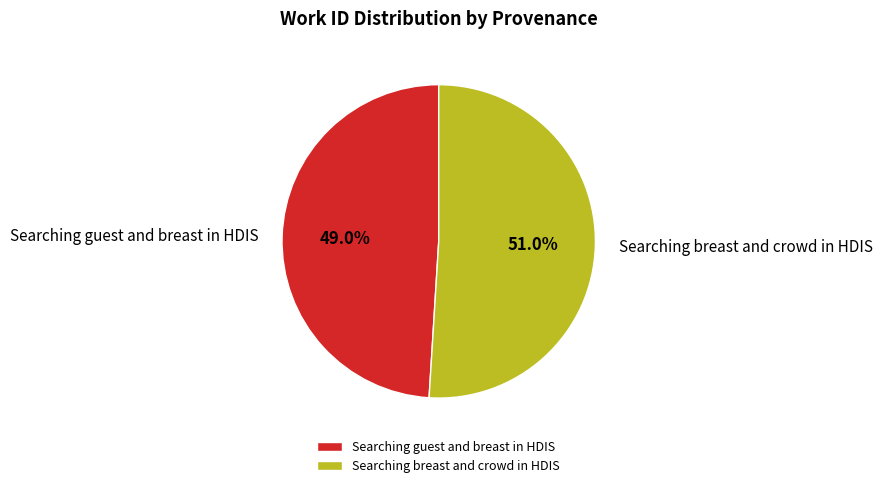

How many segments does this pie chart have?

2